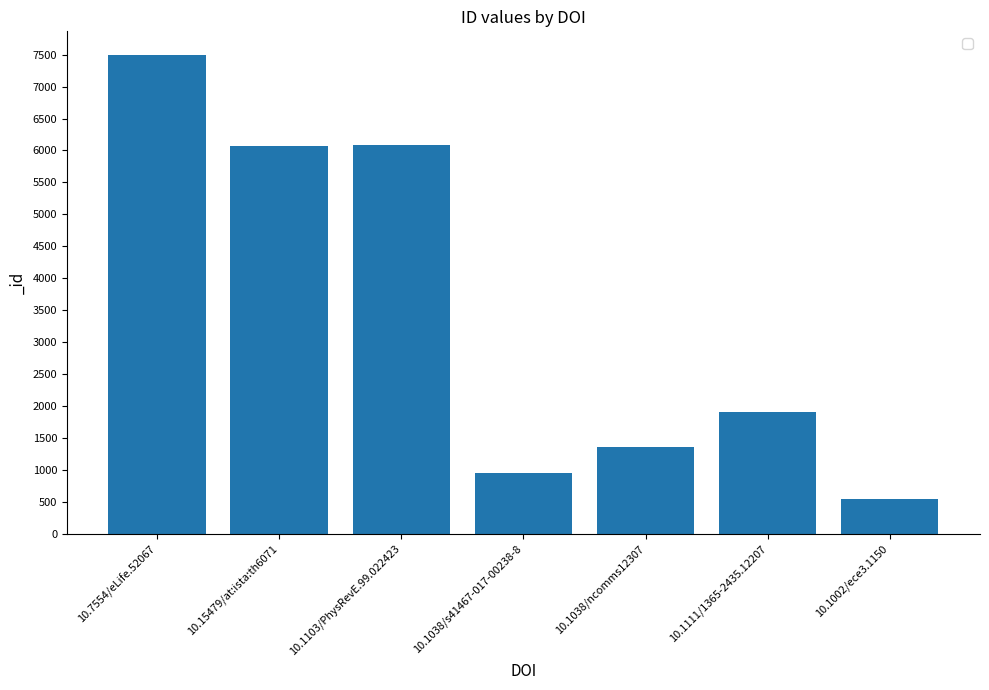

What is the sum of all values?

24410